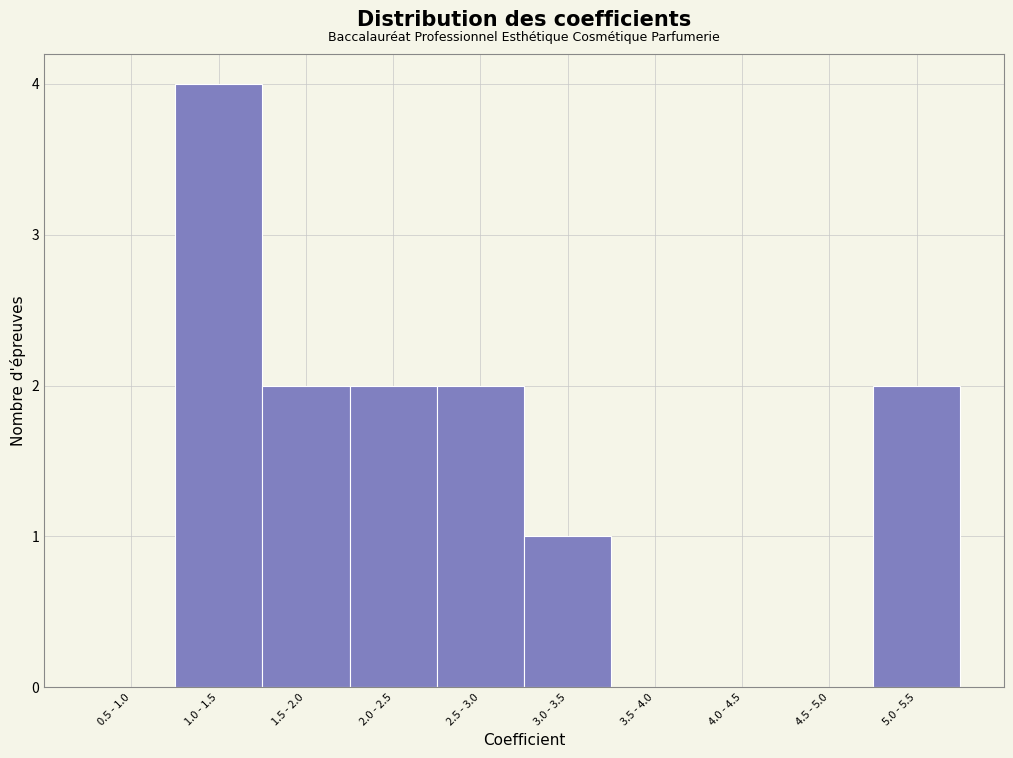

Reading left to right, extract all data points from this chart.

0.5 - 1.0=0	1.0 - 1.5=4	1.5 - 2.0=2	2.0 - 2.5=2	2.5 - 3.0=2	3.0 - 3.5=1	3.5 - 4.0=0	4.0 - 4.5=0	4.5 - 5.0=0	5.0 - 5.5=2